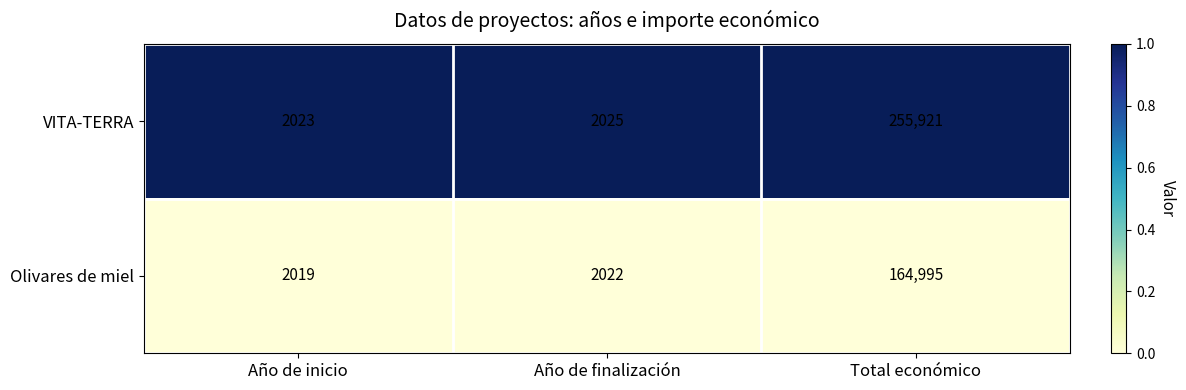

Is the value of Olivares de miel at Total económico greater than the value of VITA-TERRA at Año de finalización?

Yes